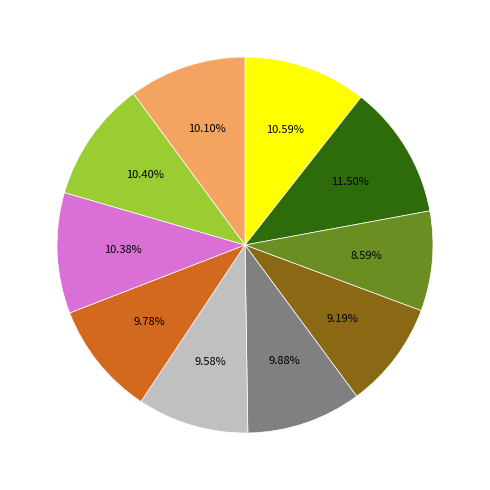

Is there any slice that represents more than half of the pie?

No